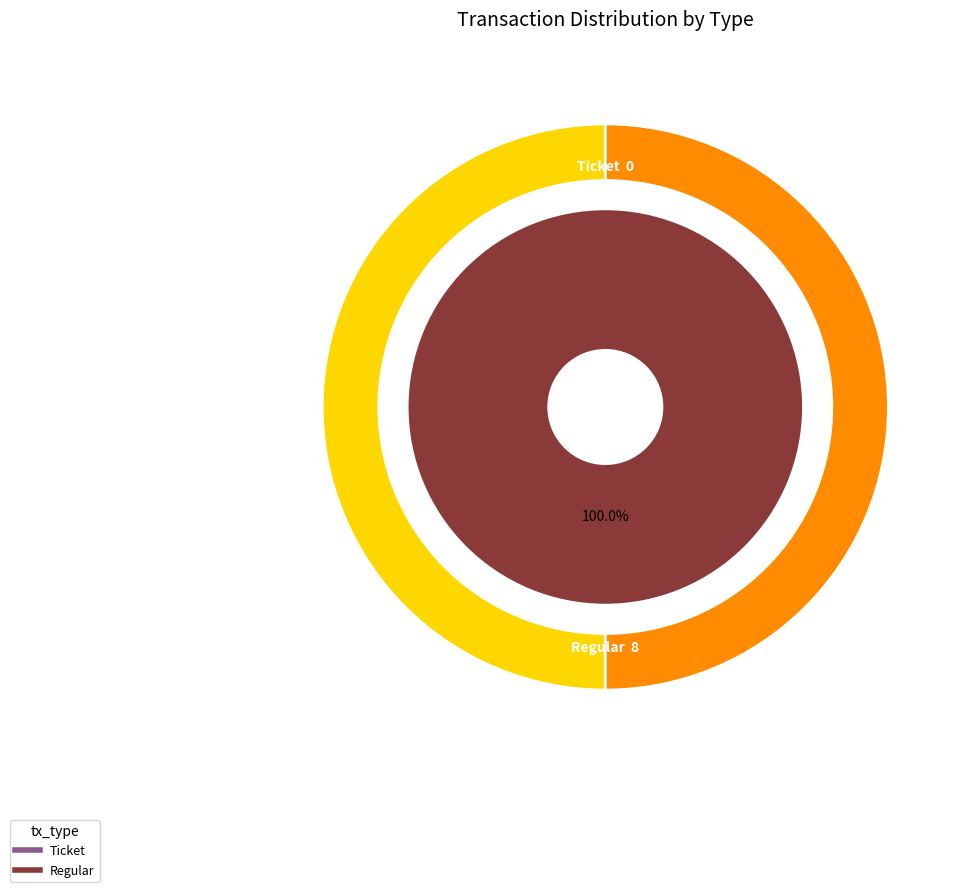

Which has a higher value, Regular or Ticket?

Regular